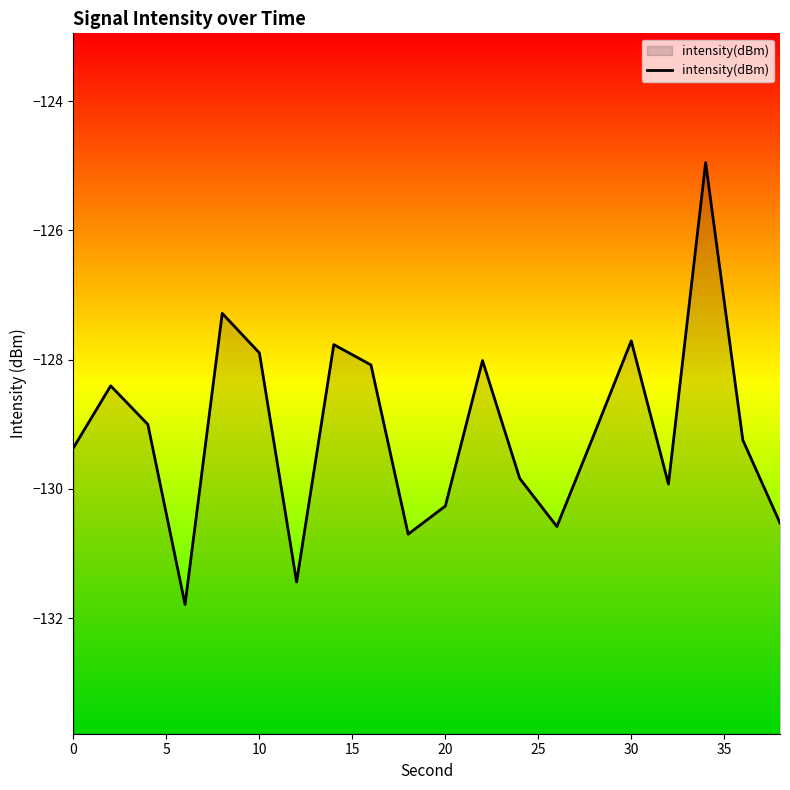

What value does the data have at 20?

-130.3